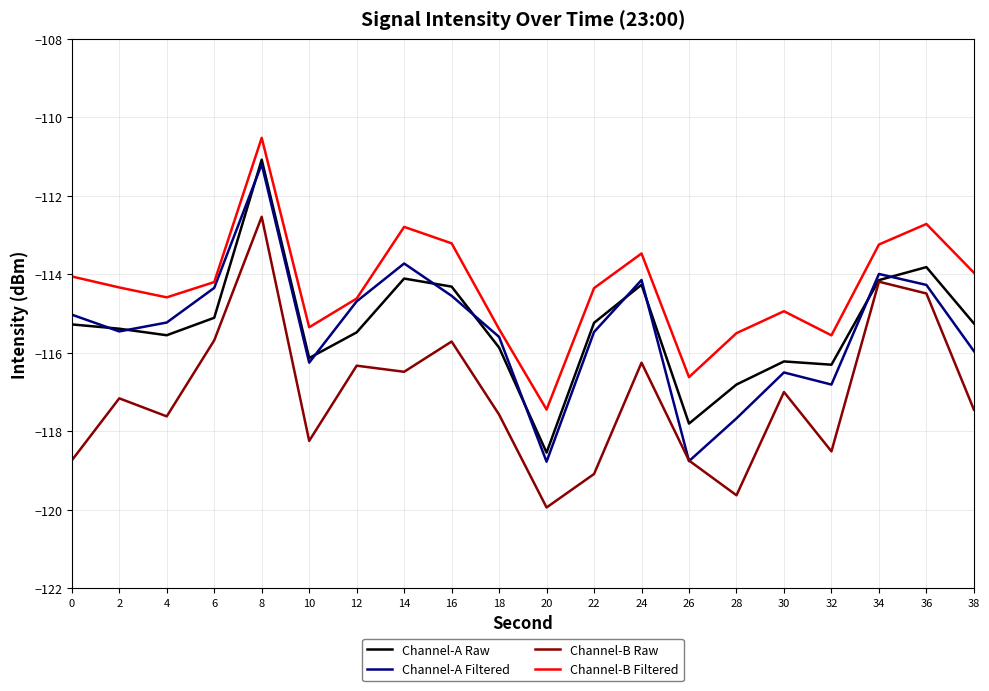

Is it true that Channel-A Raw equals -114.1 at 14?

True